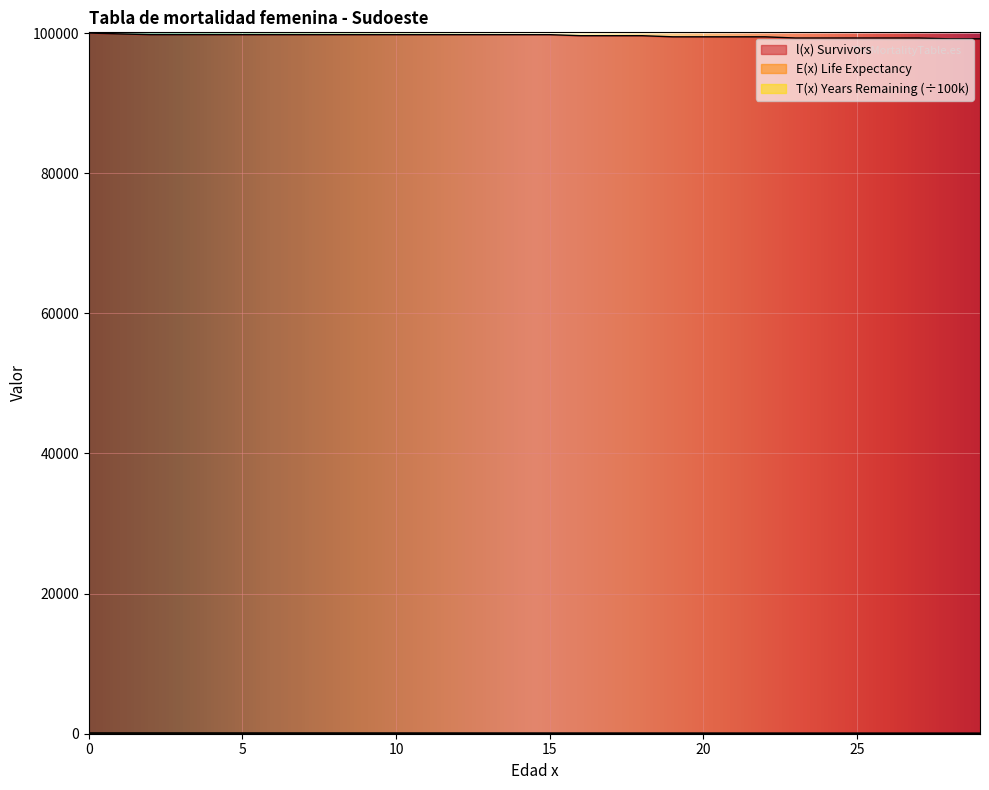

How many lines are shown in the chart?

3